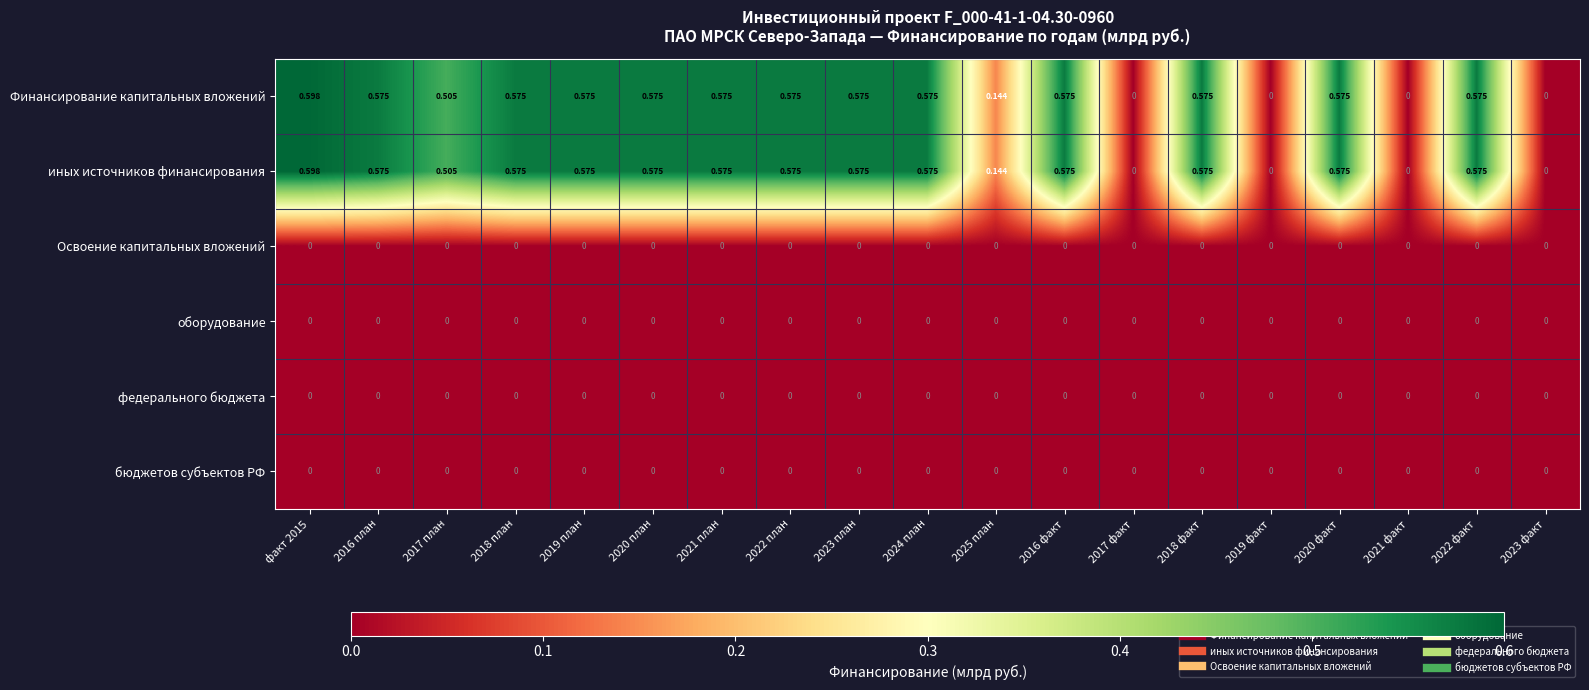

Between 2017 факт and 2020 план, which is larger?

2020 план